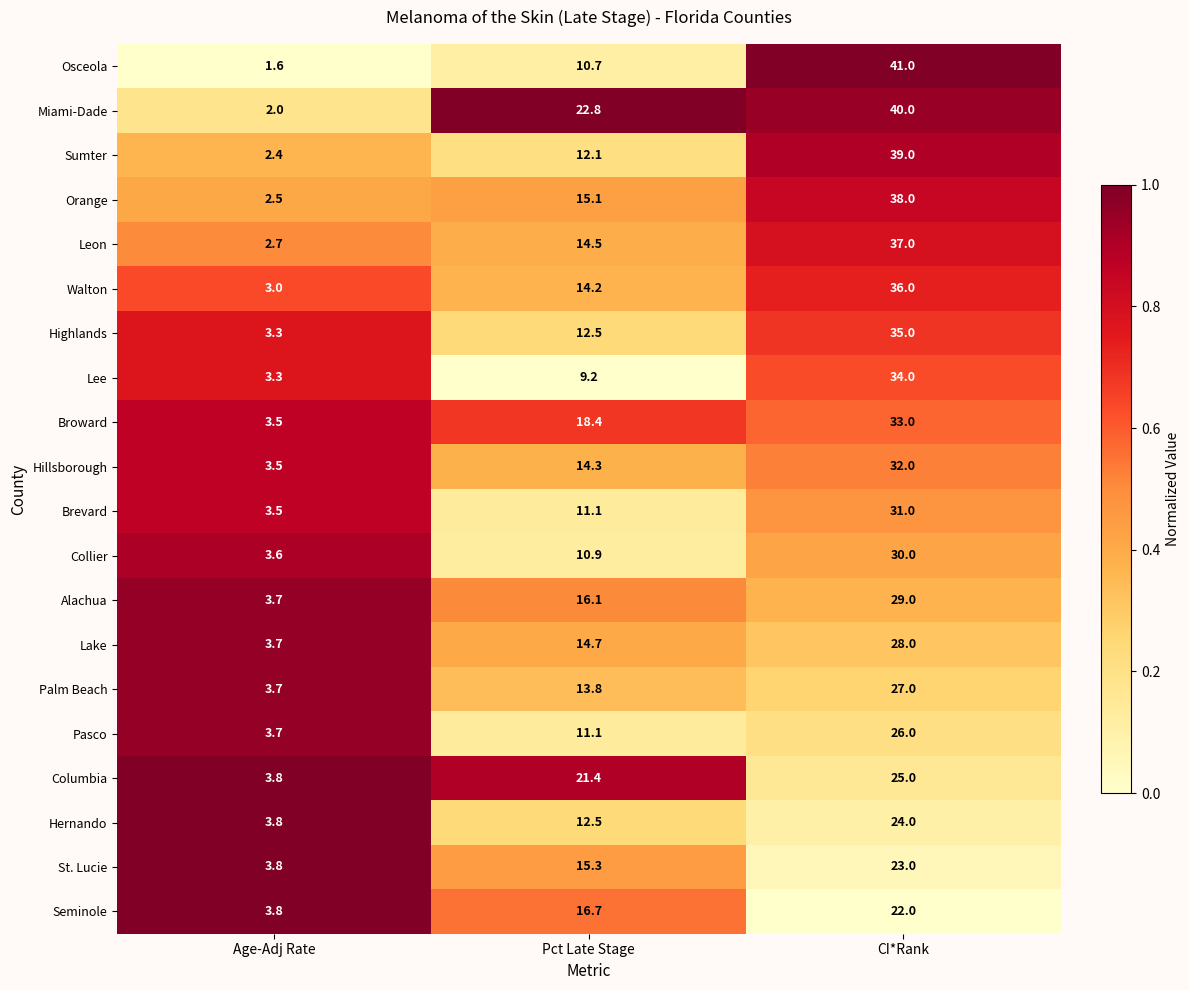

What is the sum of all Hillsborough values?

49.8